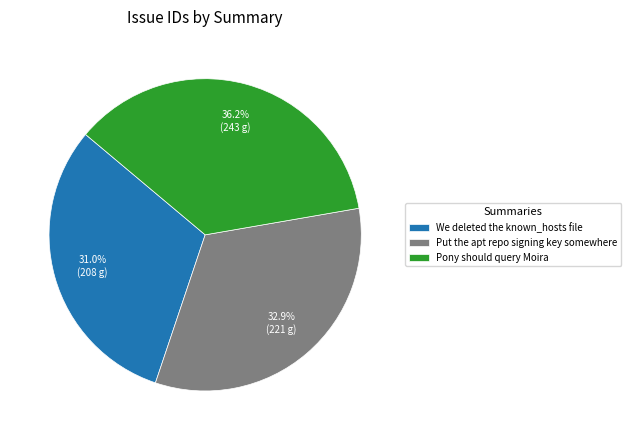

To the nearest percent, what is the difference between the largest and smallest slice percentages?

5%